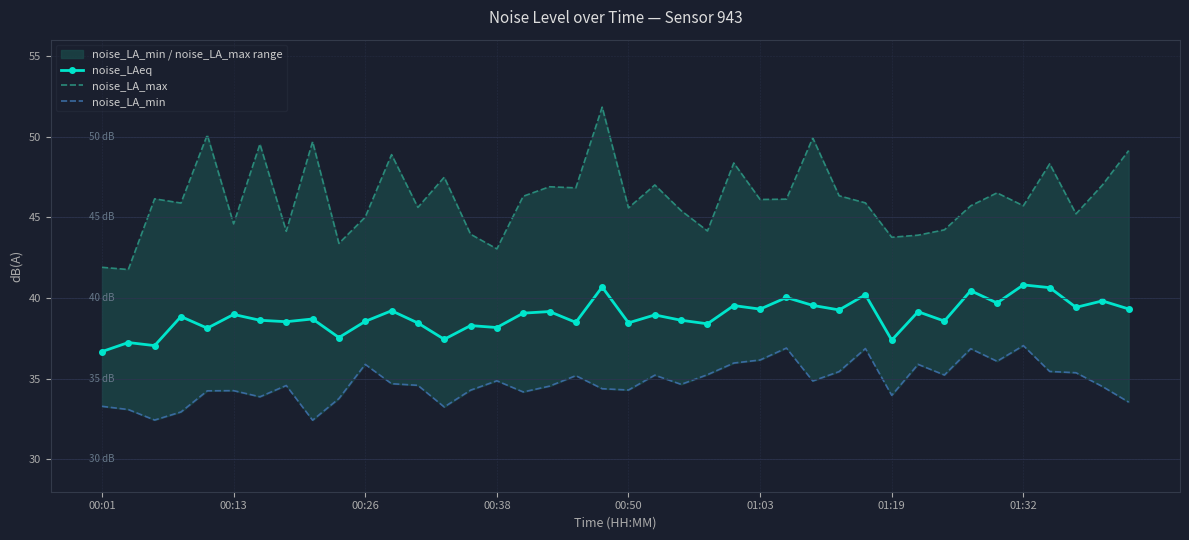

What is the highest value of the noise_LAeq series?

40.8